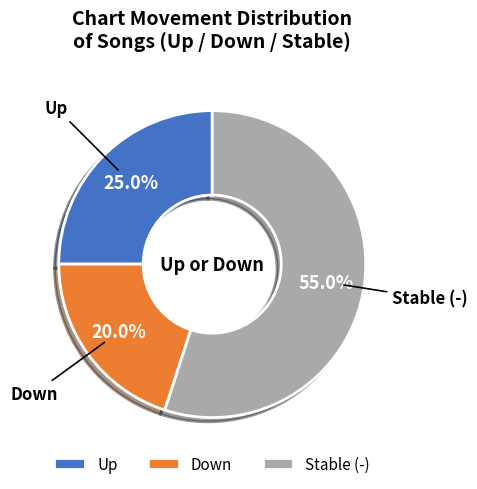

Combined, do Down and Up account for over 50%?

No